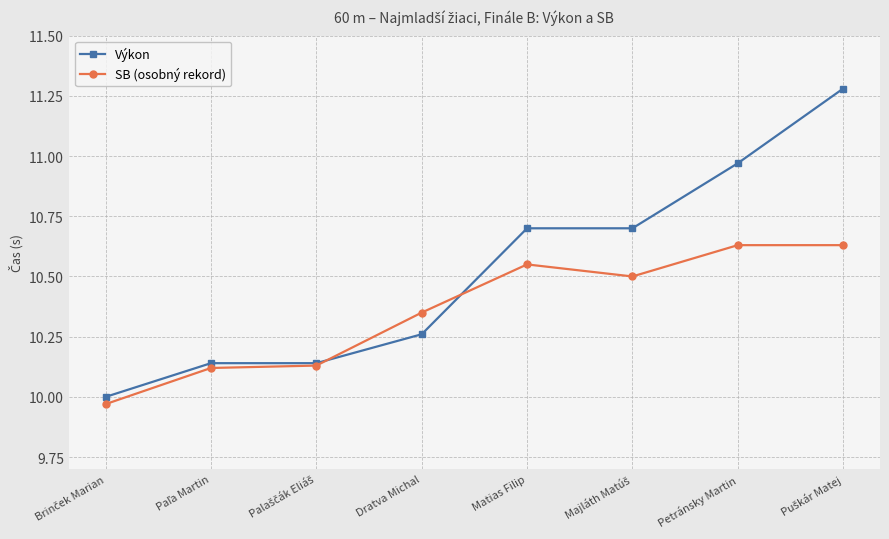

The value of Výkon at Dratva Michal is 15.9. True or false?

False